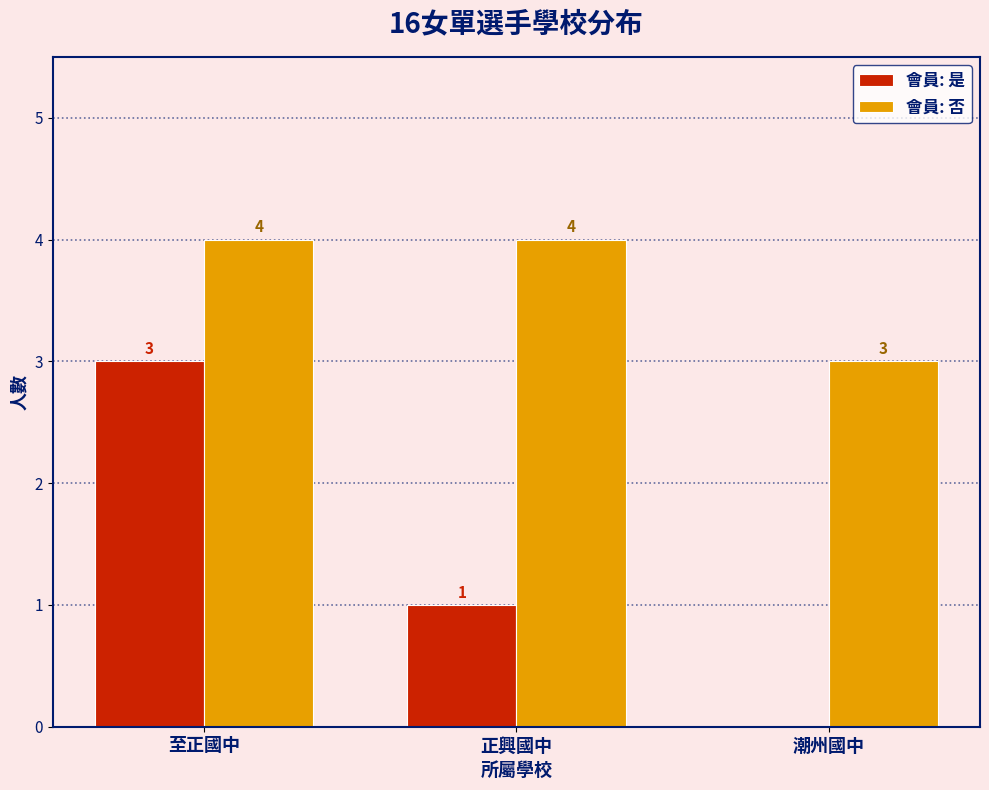

What is the greatest value displayed?

4